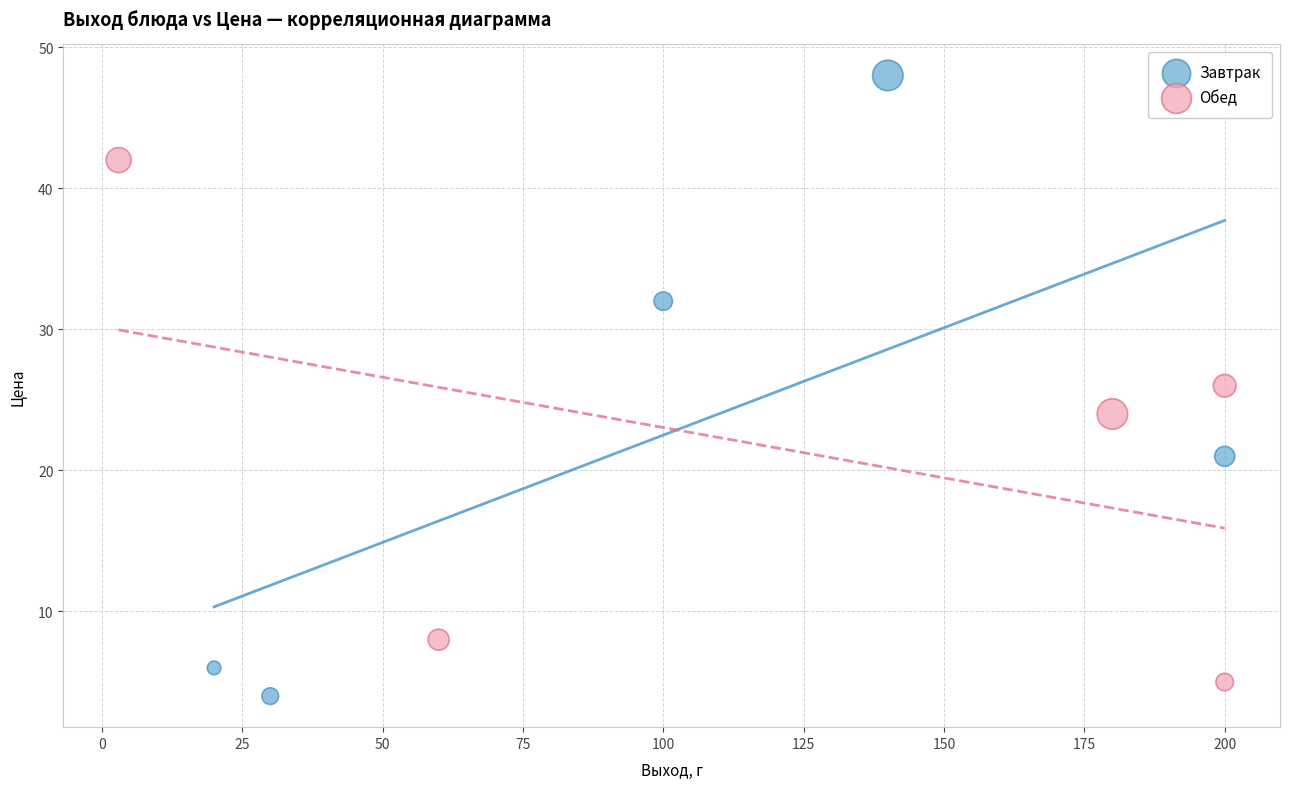

Which series contains the highest Y value?

Завтрак